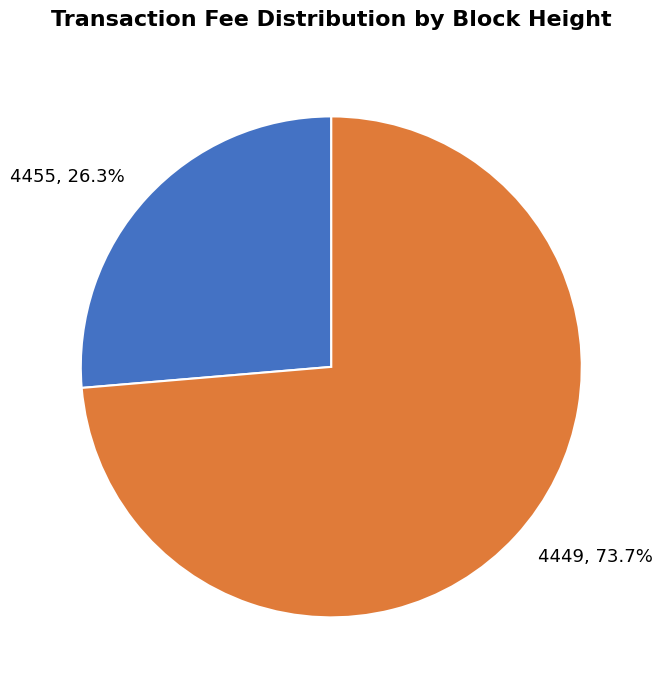

What is the largest slice in the pie chart?

4449